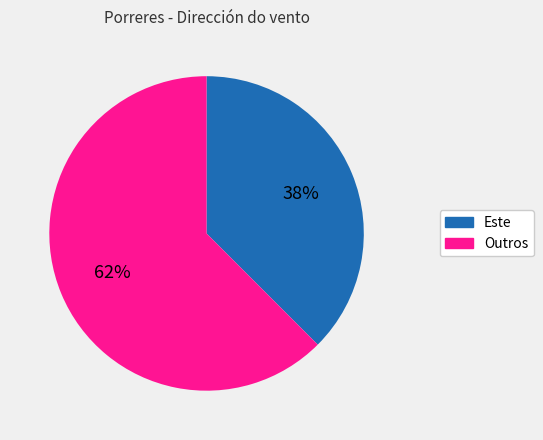

Is there any slice that represents more than half of the pie?

Yes